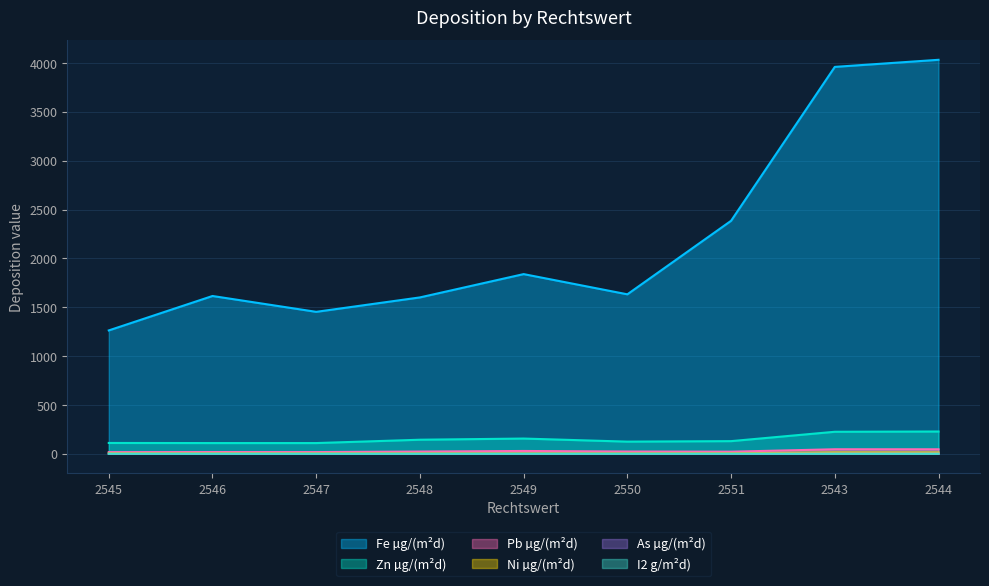

What are all the series names shown in the legend?

Fe µg/(m²d), Zn µg/(m²d), Pb µg/(m²d), Ni µg/(m²d), As µg/(m²d), I2 g/m²d)